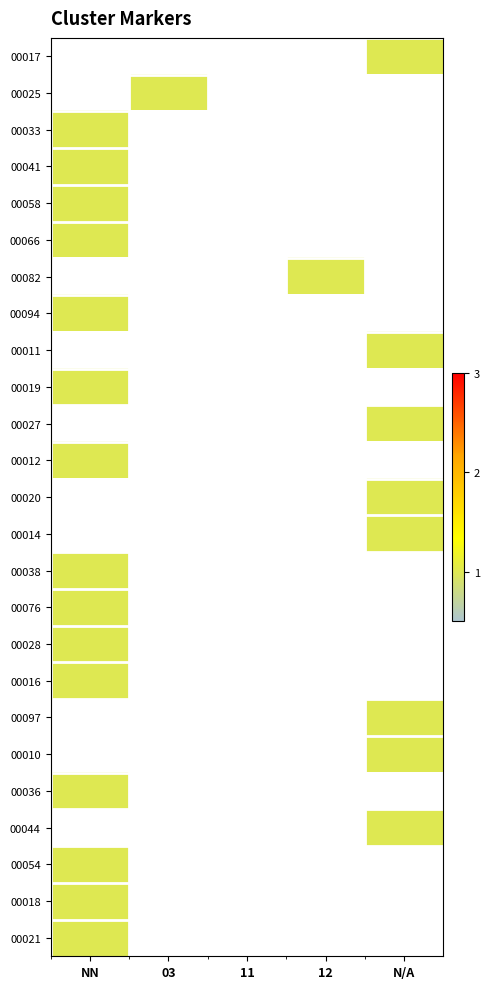

Reading left to right, list all the values displayed in this chart.

00017: NN=0	03=0	11=0	12=0	N/A=1
00025: NN=0	03=1	11=0	12=0	N/A=0
00033: NN=1	03=0	11=0	12=0	N/A=0
00041: NN=1	03=0	11=0	12=0	N/A=0
00058: NN=1	03=0	11=0	12=0	N/A=0
00066: NN=1	03=0	11=0	12=0	N/A=0
00082: NN=0	03=0	11=0	12=1	N/A=0
00094: NN=1	03=0	11=0	12=0	N/A=0
00011: NN=0	03=0	11=0	12=0	N/A=1
00019: NN=1	03=0	11=0	12=0	N/A=0
00027: NN=0	03=0	11=0	12=0	N/A=1
00012: NN=1	03=0	11=0	12=0	N/A=0
00020: NN=0	03=0	11=0	12=0	N/A=1
00014: NN=0	03=0	11=0	12=0	N/A=1
00038: NN=1	03=0	11=0	12=0	N/A=0
00076: NN=1	03=0	11=0	12=0	N/A=0
00028: NN=1	03=0	11=0	12=0	N/A=0
00016: NN=1	03=0	11=0	12=0	N/A=0
00097: NN=0	03=0	11=0	12=0	N/A=1
00010: NN=0	03=0	11=0	12=0	N/A=1
00036: NN=1	03=0	11=0	12=0	N/A=0
00044: NN=0	03=0	11=0	12=0	N/A=1
00054: NN=1	03=0	11=0	12=0	N/A=0
00018: NN=1	03=0	11=0	12=0	N/A=0
00021: NN=1	03=0	11=0	12=0	N/A=0